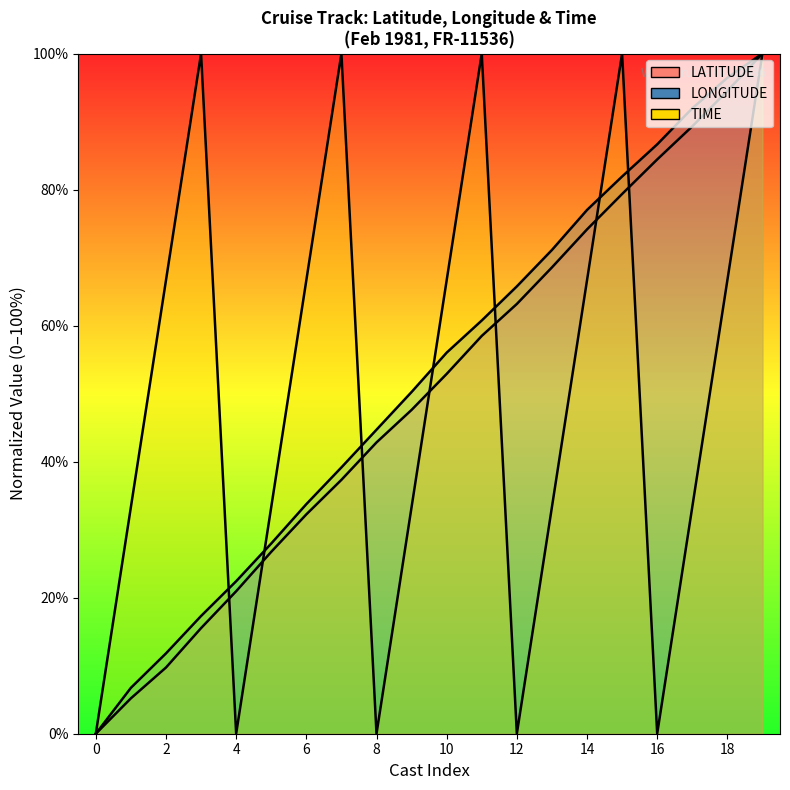

Is the value of TIME at 24 greater than the value of LONGITUDE at 22?

No